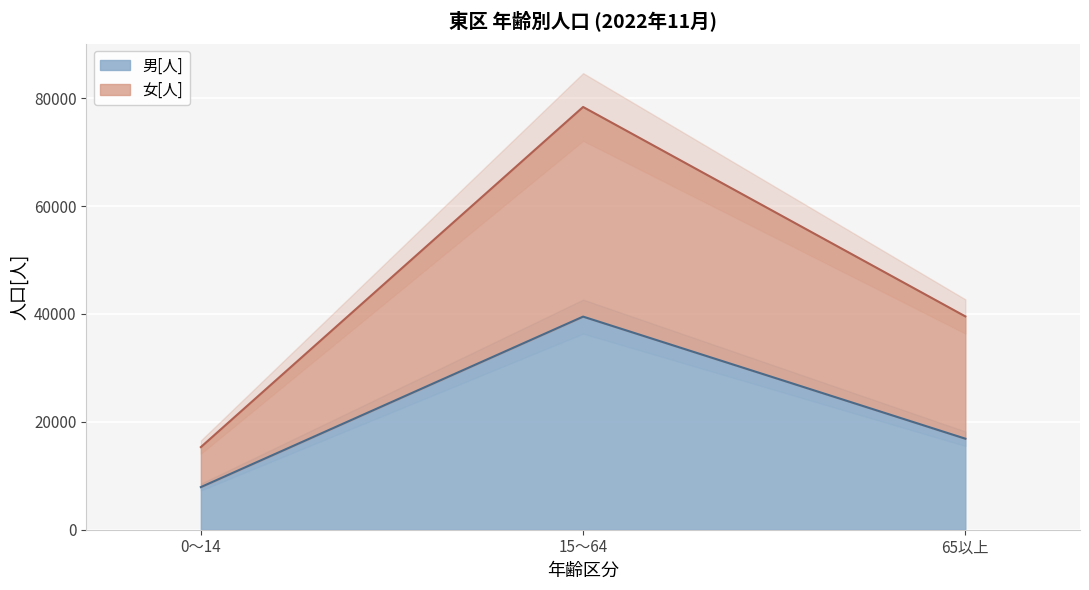

Between 0～14 and 15～64, which series saw the biggest shift?

女[人]